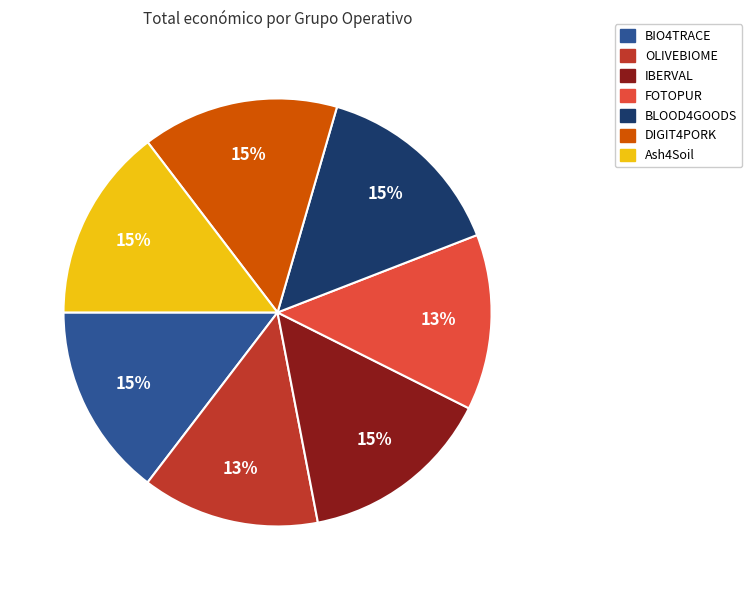

Which has a higher value, IBERVAL or FOTOPUR?

IBERVAL